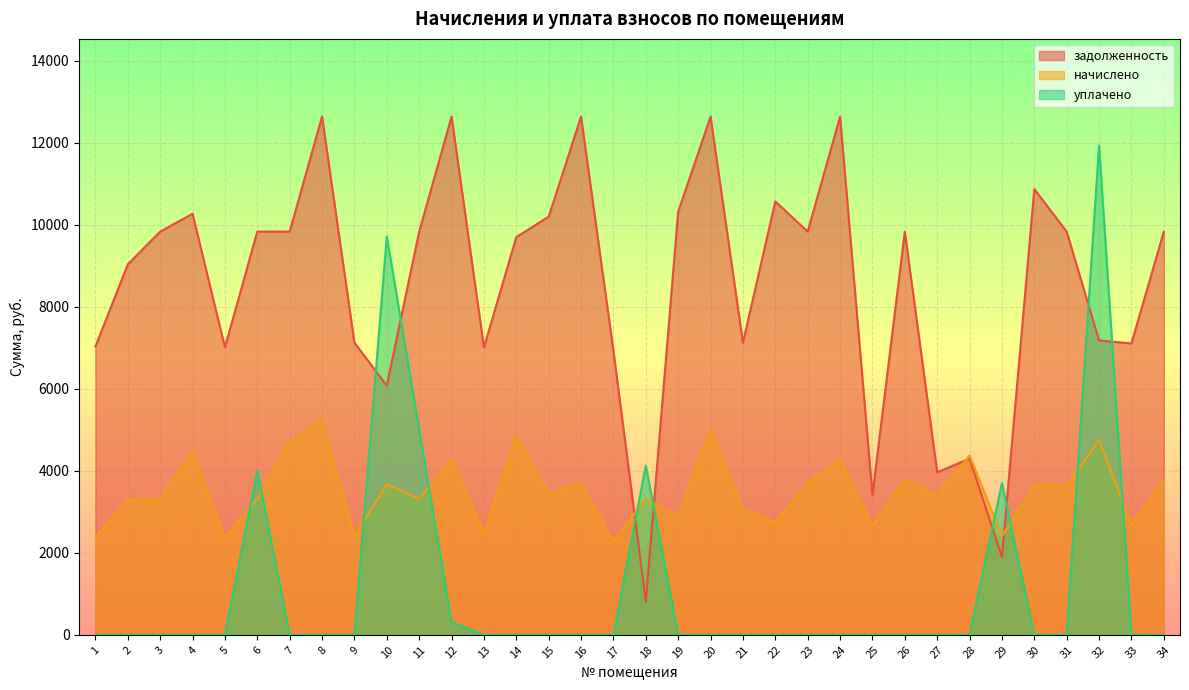

What is the difference between the maximum and minimum values in the уплачено series?

11927.5